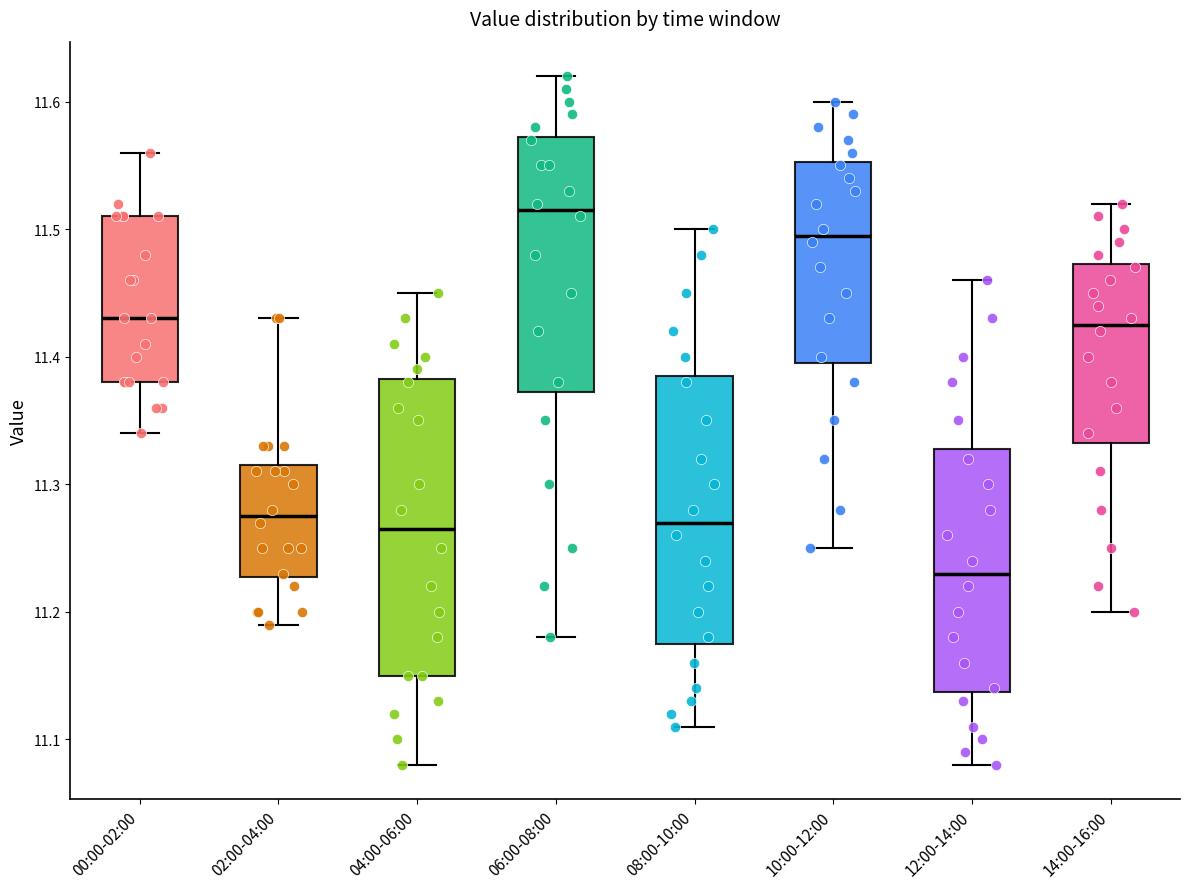

Reading left to right, transcribe this box plot: for each box, give where its median line is, the range the box spans, and where its two whiskers end, as read against the y-axis. The values are not printed on the chart, so give them approximately, as read against the axis.

00:00-02:00: median 11.43, box 11.38 to 11.51, whiskers 11.34 to 11.56
02:00-04:00: median 11.28, box 11.23 to 11.32, whiskers 11.19 to 11.43
04:00-06:00: median 11.27, box 11.15 to 11.38, whiskers 11.08 to 11.45
06:00-08:00: median 11.52, box 11.37 to 11.57, whiskers 11.18 to 11.62
08:00-10:00: median 11.27, box 11.18 to 11.39, whiskers 11.11 to 11.50
10:00-12:00: median 11.50, box 11.40 to 11.55, whiskers 11.25 to 11.60
12:00-14:00: median 11.23, box 11.14 to 11.33, whiskers 11.08 to 11.46
14:00-16:00: median 11.43, box 11.33 to 11.47, whiskers 11.20 to 11.52